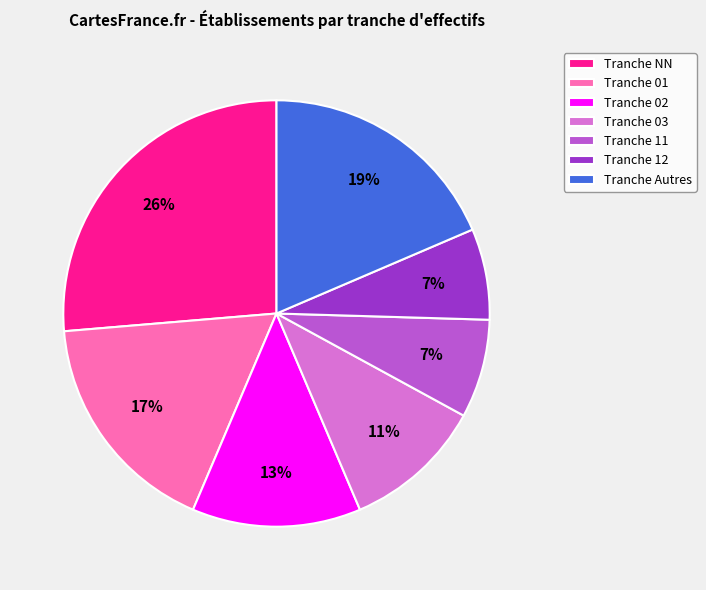

How many slices are in this pie chart?

7